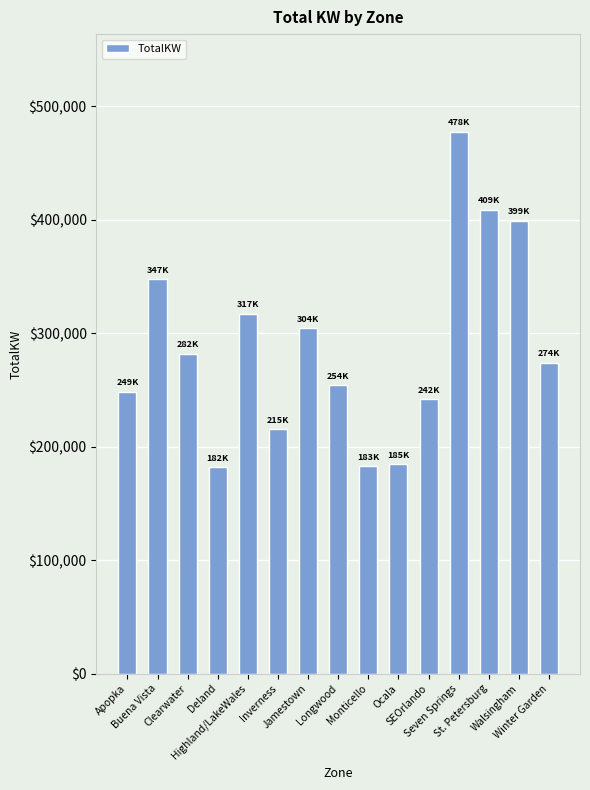

True or false: the data shows 438156.6 at Winter Garden.

False